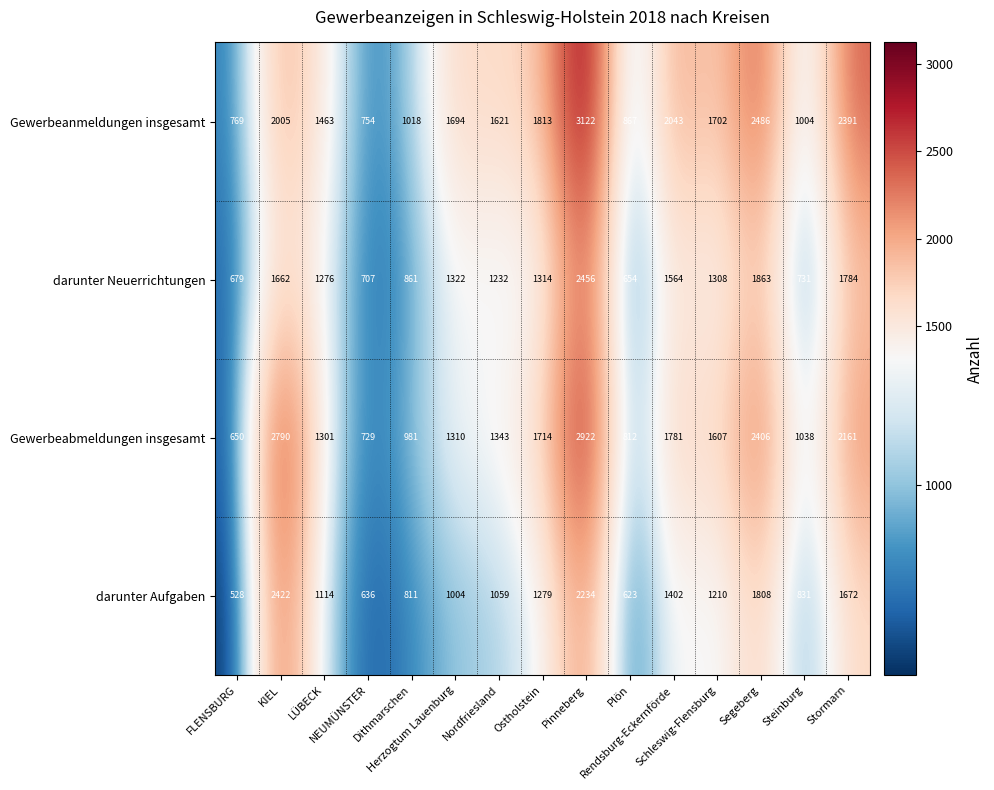

Which series has the largest total across all categories?

Gewerbeanmeldungen insgesamt